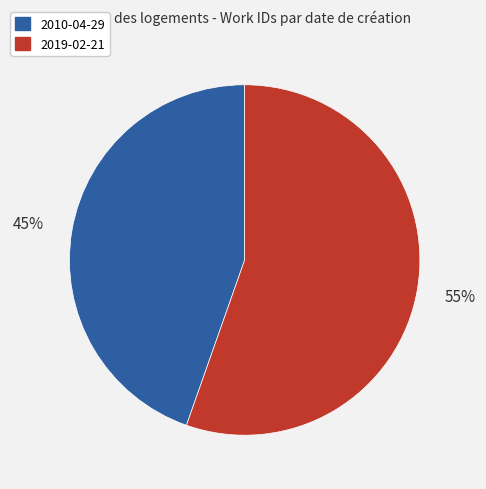

Which has a higher value, 2010-04-29 or 2019-02-21?

2019-02-21